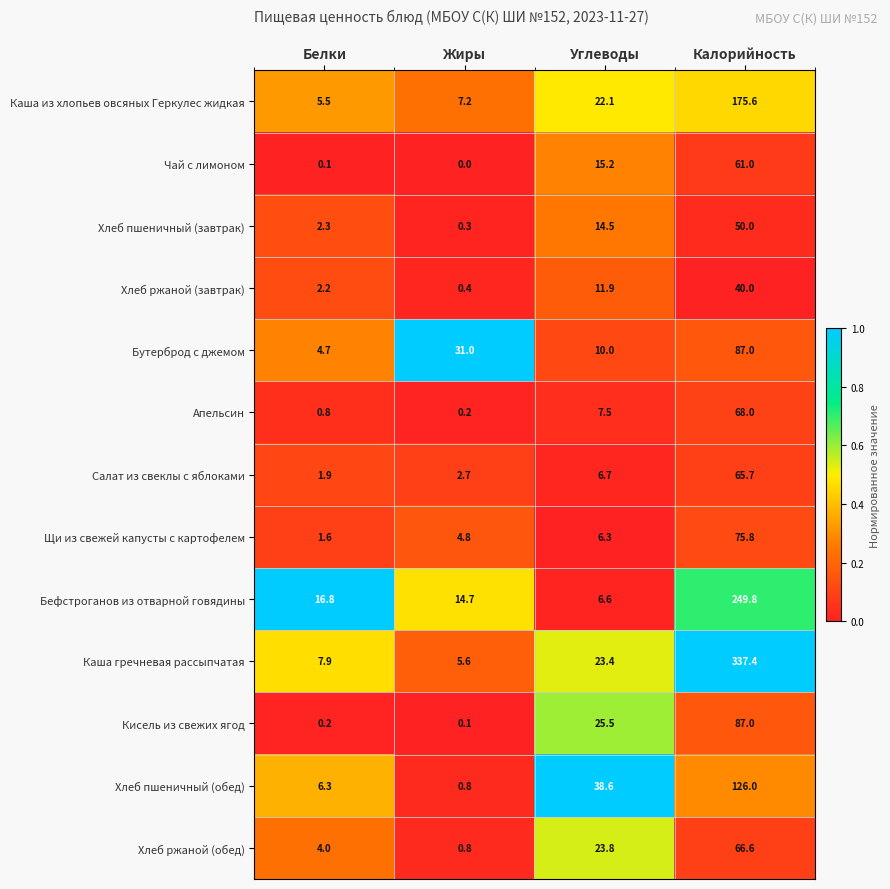

What is the sum of the Хлеб пшеничный (обед) values at Жиры and Калорийность?

126.8